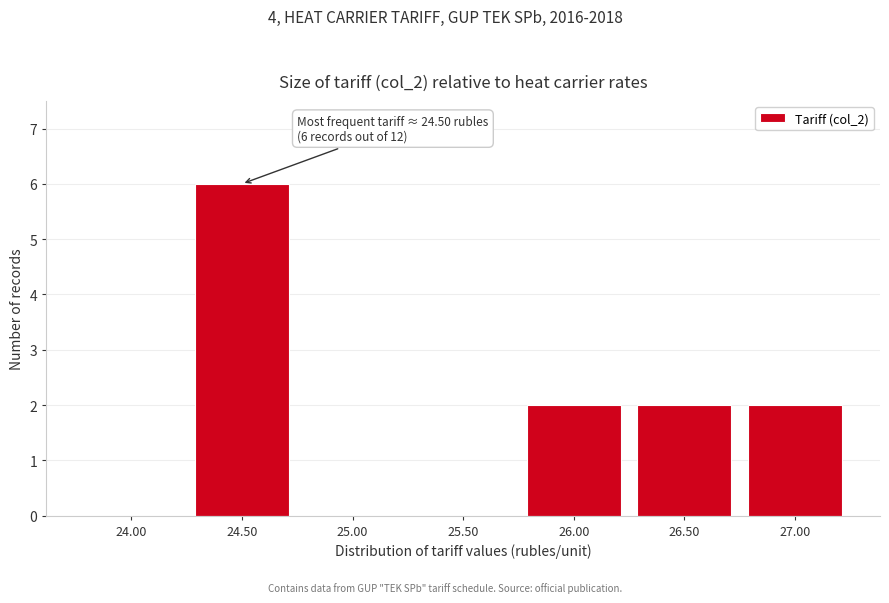

Reading left to right, transcribe all the data shown in this chart.

24.00=0	24.50=6	25.00=0	25.50=0	26.00=2	26.50=2	27.00=2